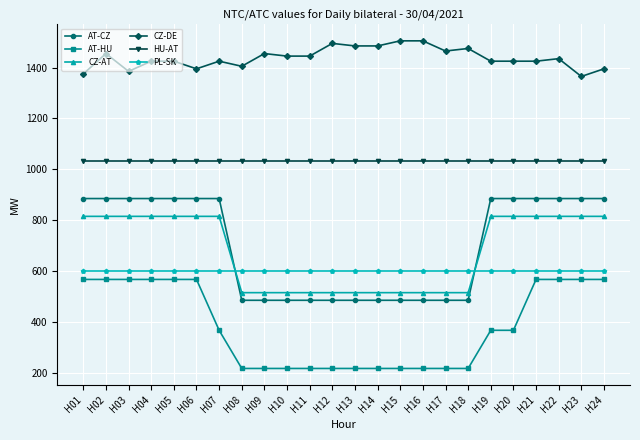

Reading right to left, transcribe all the data shown in this chart.

AT-CZ: 885	885	885	885	885	885	485	485	485	485	485	485	485	485	485	485	485	885	885	885	885	885	885	885
AT-HU: 567	567	567	567	367	367	217	217	217	217	217	217	217	217	217	217	217	367	567	567	567	567	567	567
CZ-AT: 815	815	815	815	815	815	515	515	515	515	515	515	515	515	515	515	515	815	815	815	815	815	815	815
CZ-DE: 1395	1365	1435	1425	1425	1425	1475	1465	1505	1505	1485	1485	1495	1445	1445	1455	1405	1425	1395	1425	1425	1385	1455	1375
HU-AT: 1033	1033	1033	1033	1033	1033	1033	1033	1033	1033	1033	1033	1033	1033	1033	1033	1033	1033	1033	1033	1033	1033	1033	1033
PL-SK: 600	600	600	600	600	600	600	600	600	600	600	600	600	600	600	600	600	600	600	600	600	600	600	600